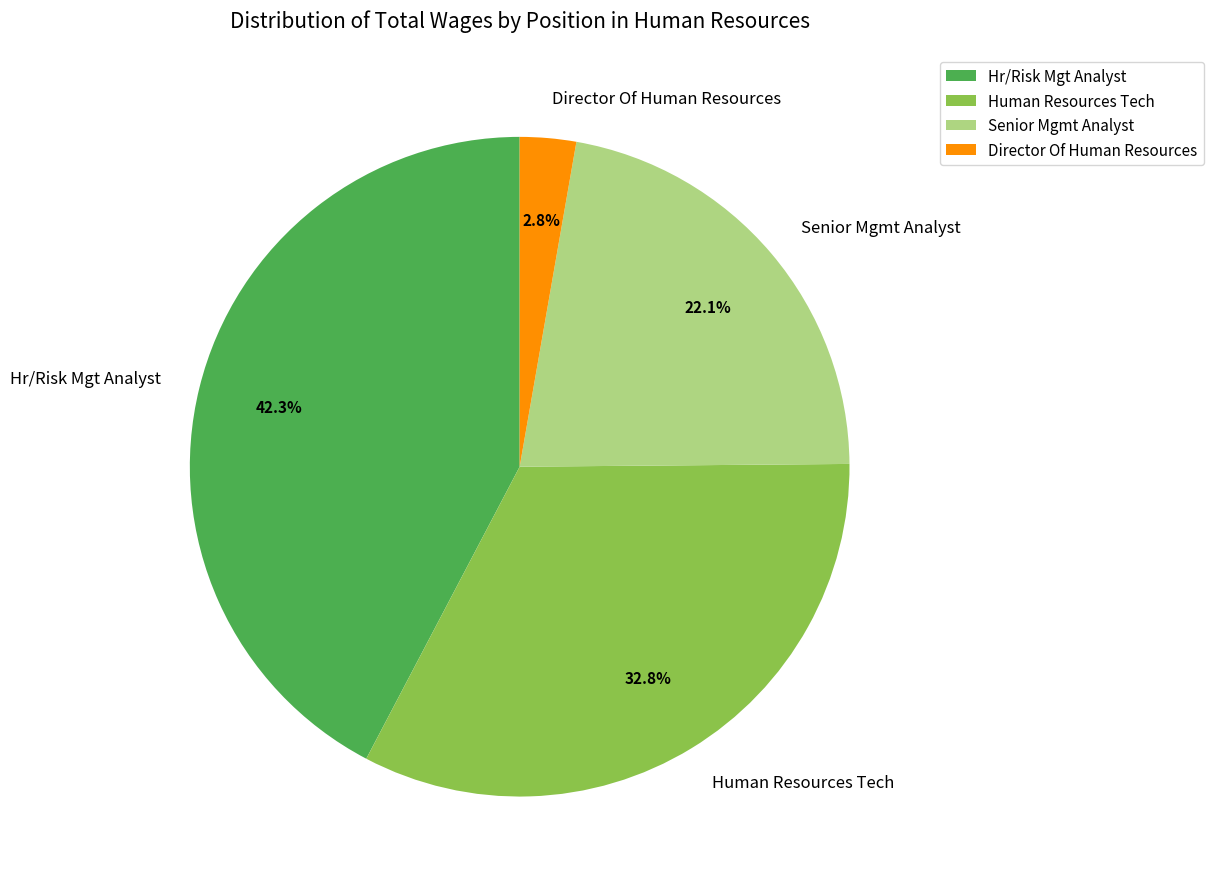

What is the largest slice in the pie chart?

Hr/Risk Mgt Analyst